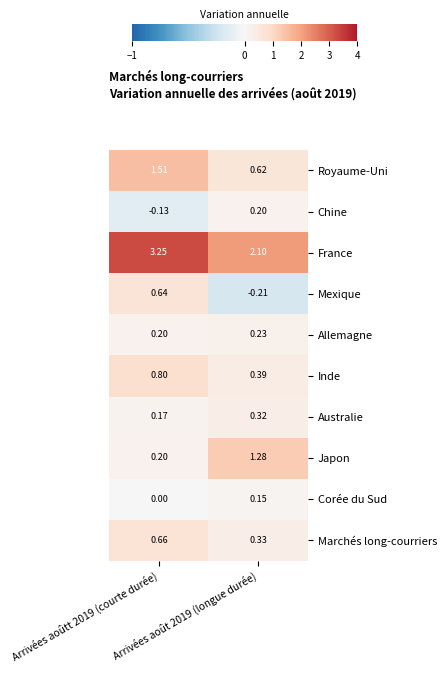

Which series has the largest total across all categories?

France